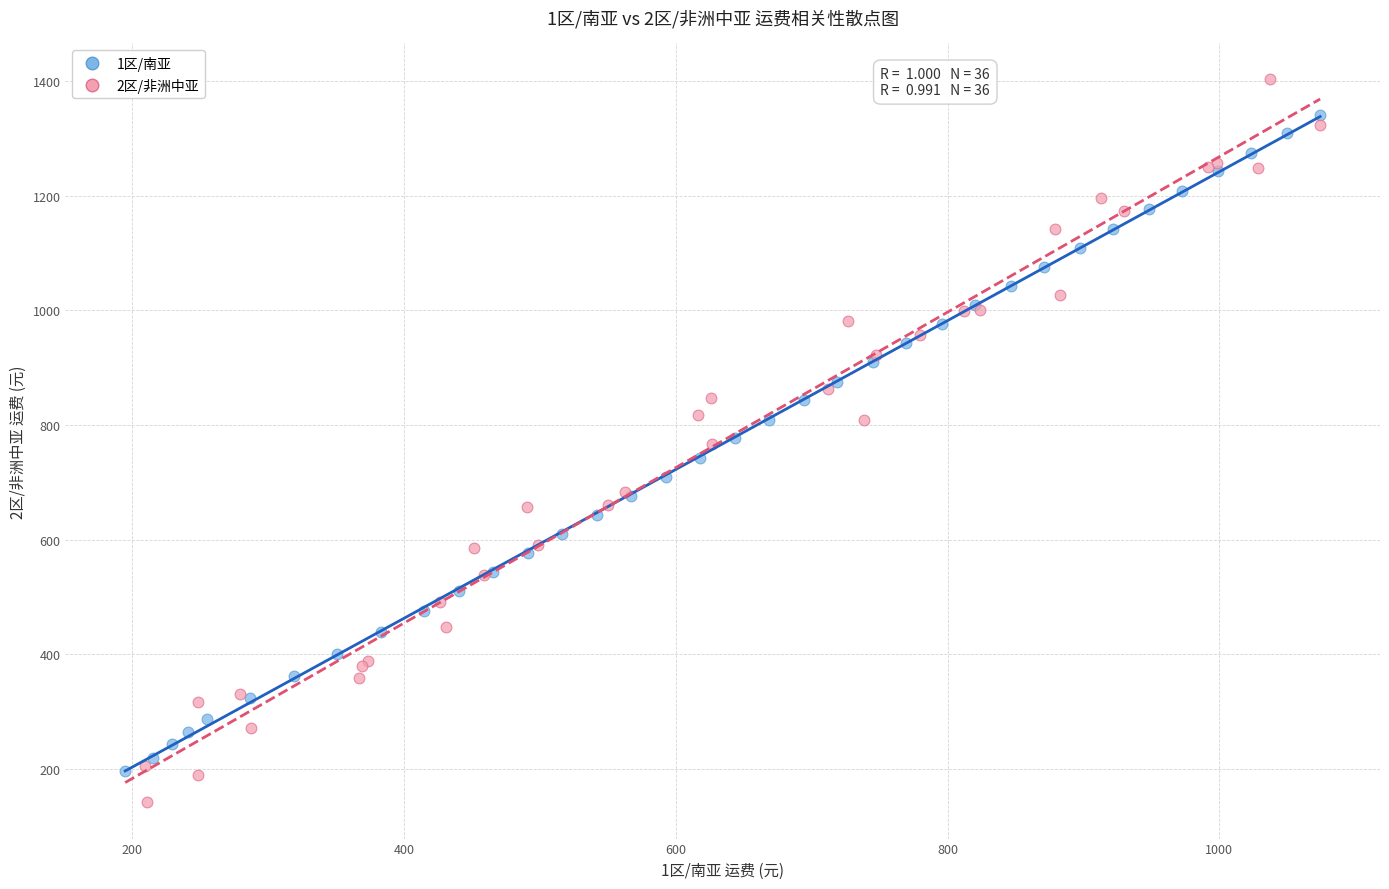

Which series has the largest Y range (max minus min)?

2区/非洲中亚